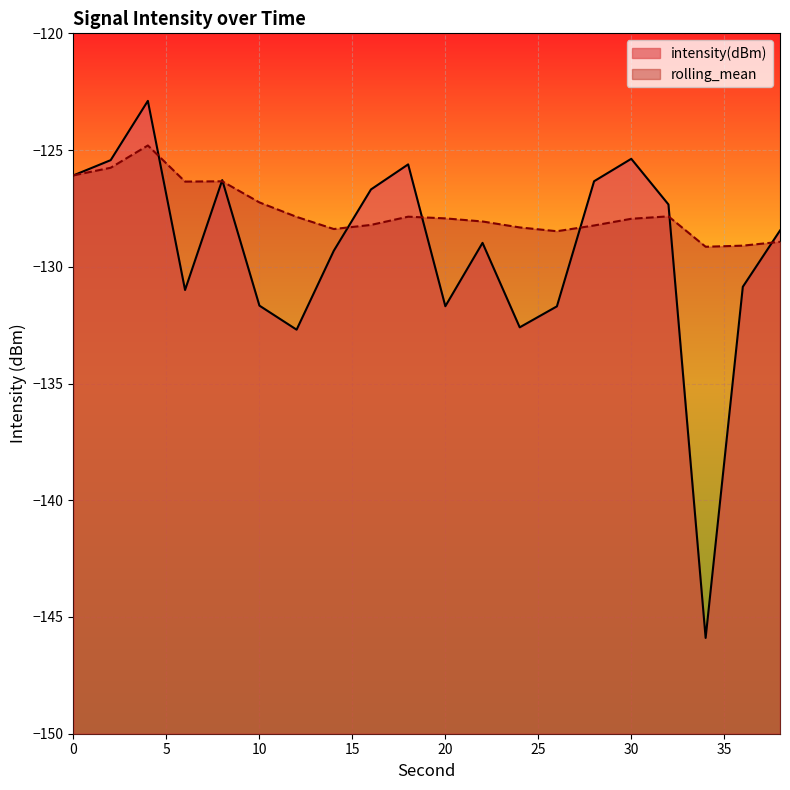

At how many categories does at least one series exceed -131?

20